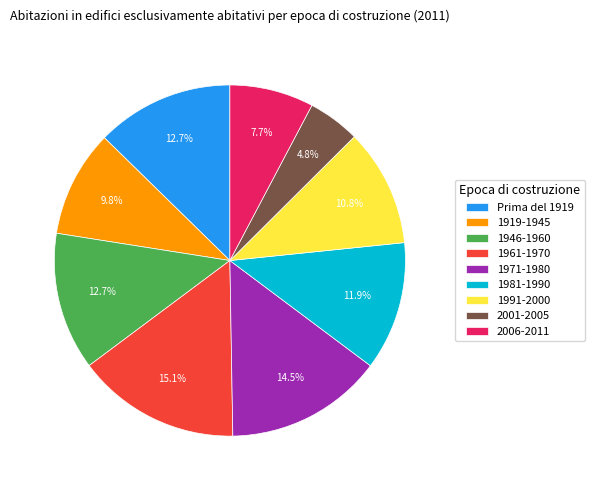

To the nearest percent, what is the average slice percentage?

11%